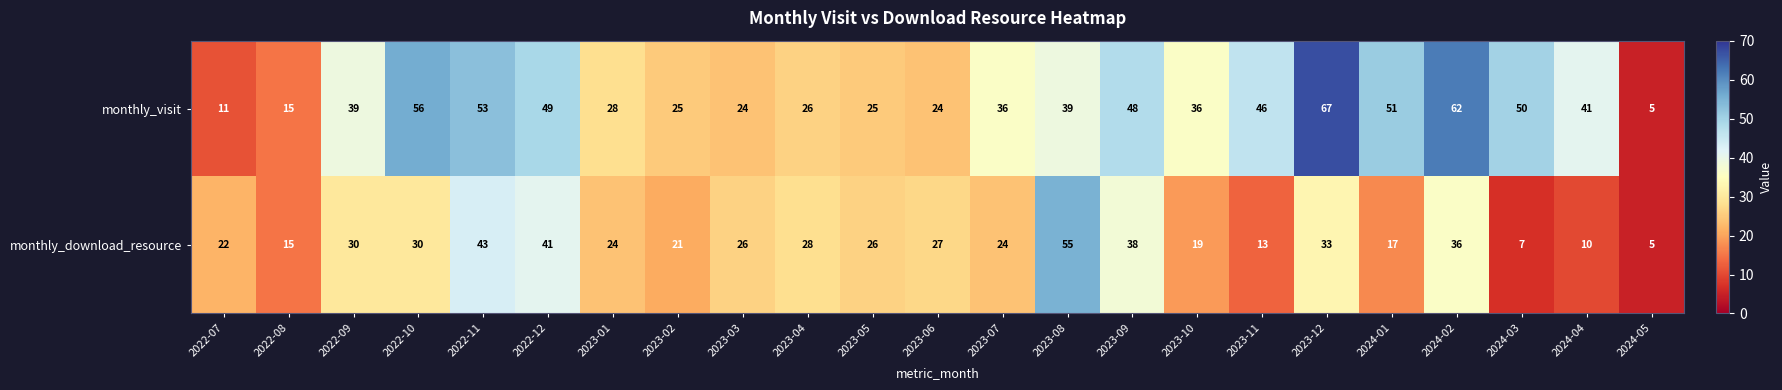

What is the difference between the highest and lowest values at 2023-09?

10